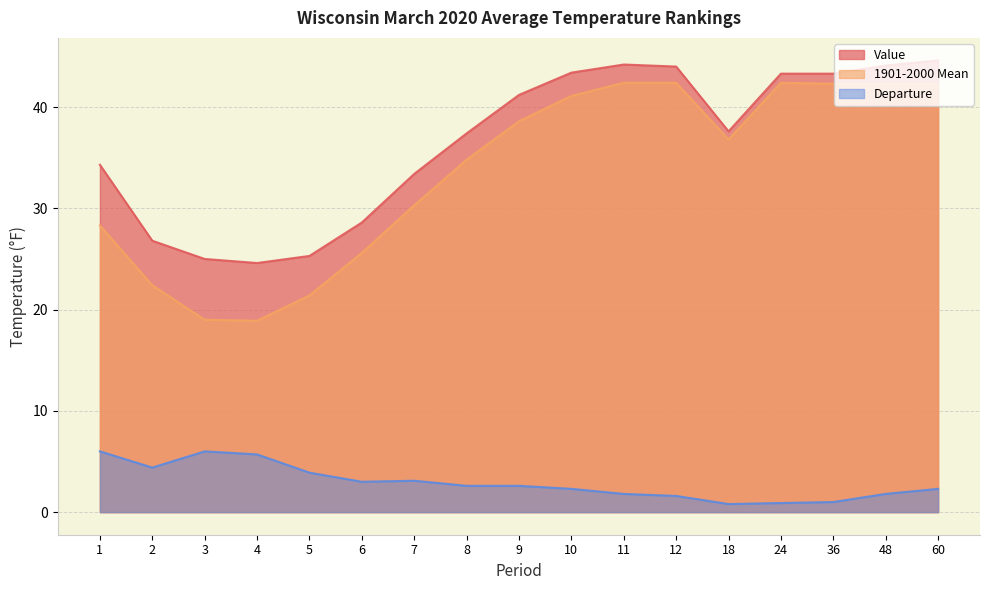

Which series changed the most between 6 and 24?

1901-2000 Mean